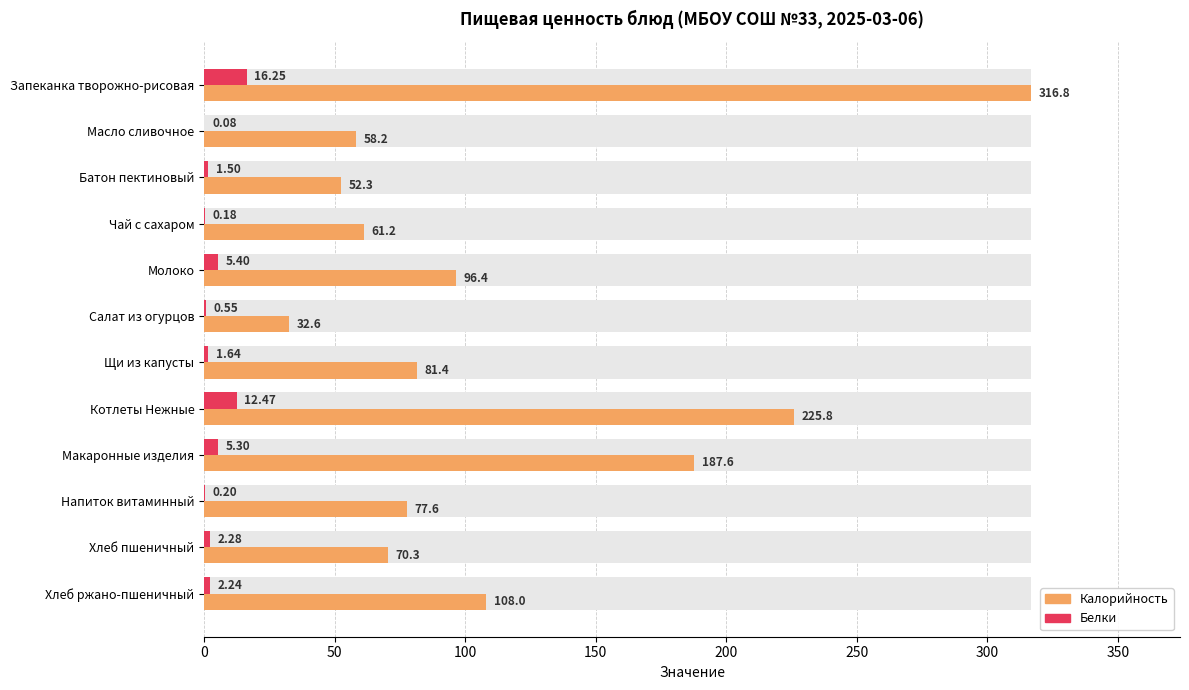

What is the difference between the maximum and minimum values in the Калорийность series?

284.1